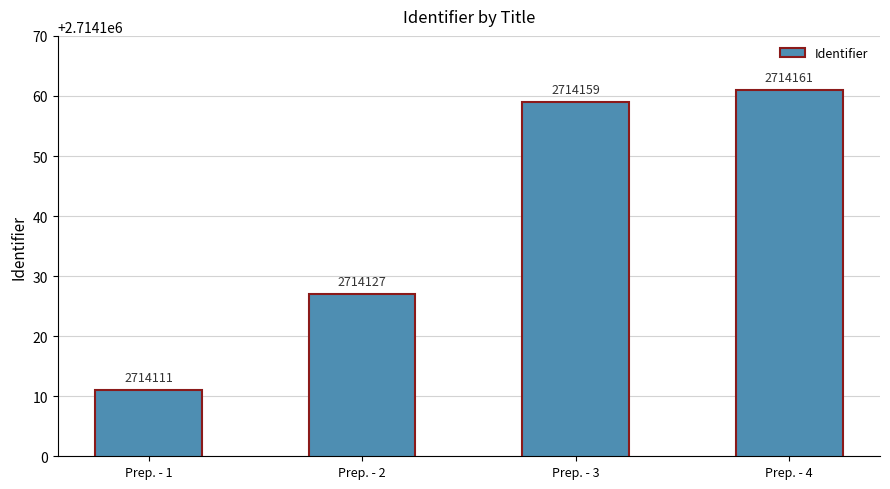

Which label corresponds to the largest value in the chart?

Prep. - 4